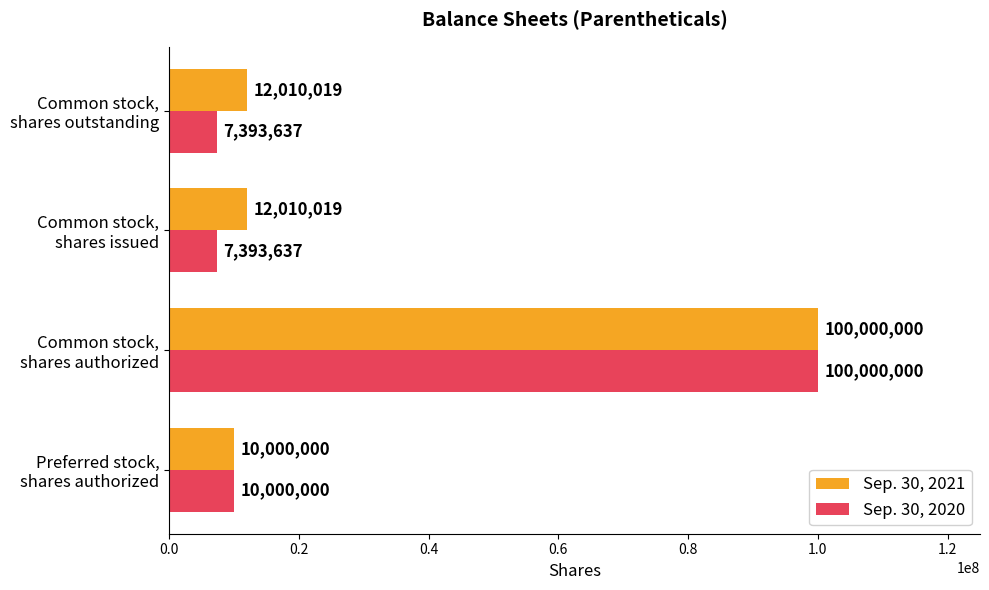

What is the highest value of the Sep. 30, 2021 series?

100000000